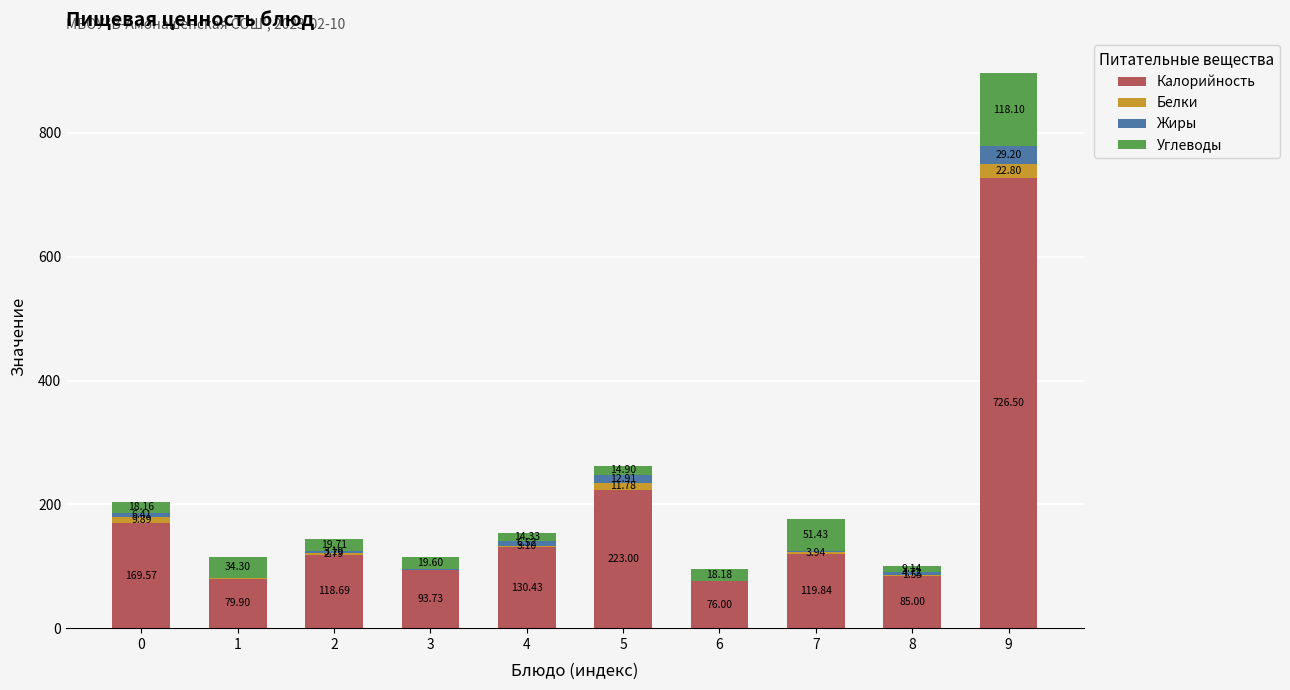

What is the sum of all Калорийность values?

1822.7